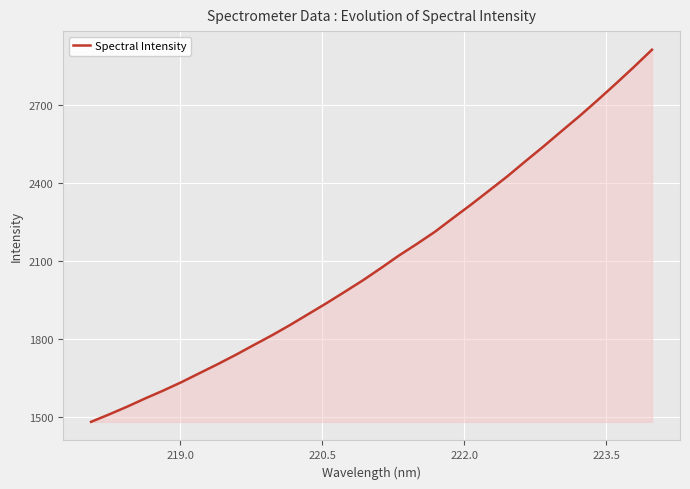

What is the difference between the maximum and minimum values?

1430.5